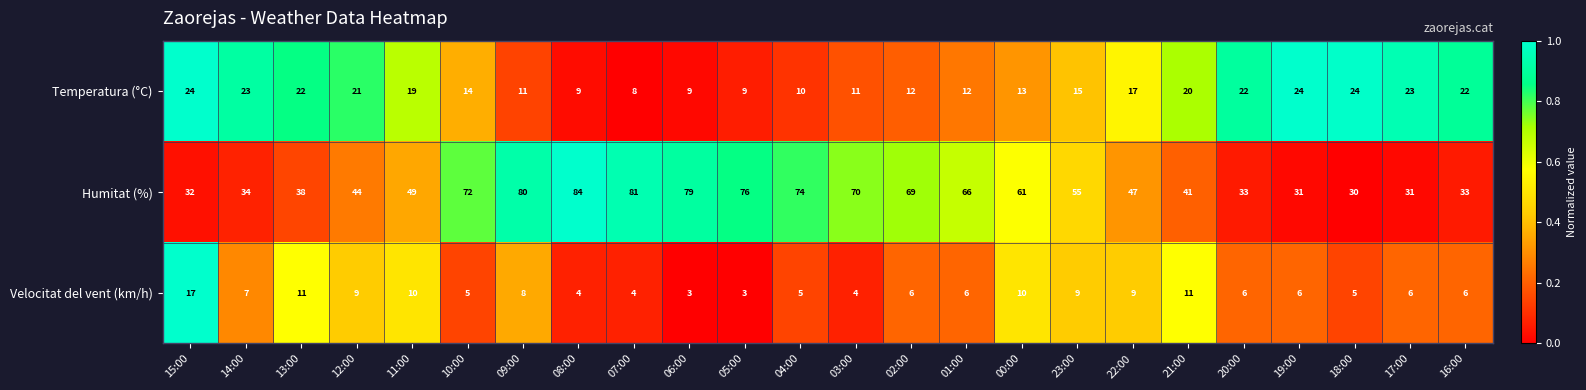

How many series are shown in this chart?

3